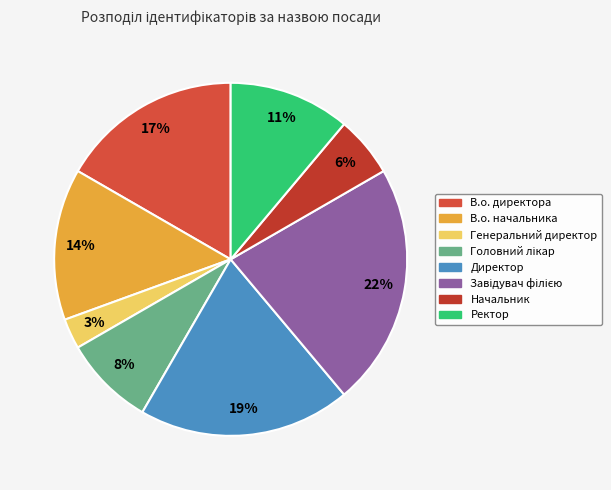

True or false: В.о. начальника accounts for 14% of the total.

True